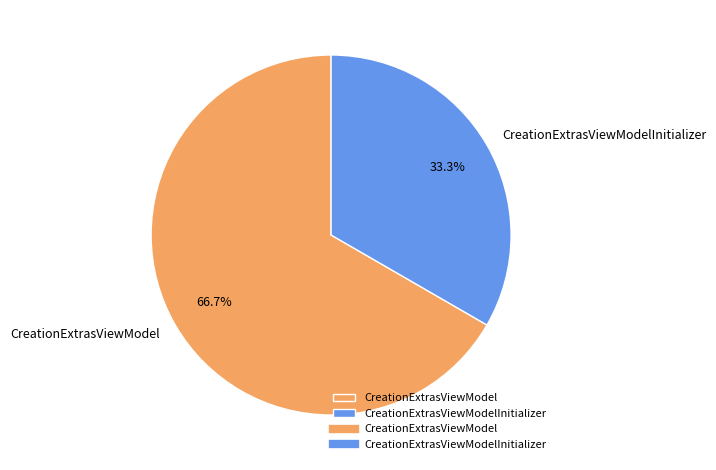

Do CreationExtrasViewModelInitializer and CreationExtrasViewModel together represent more than half of the pie?

Yes